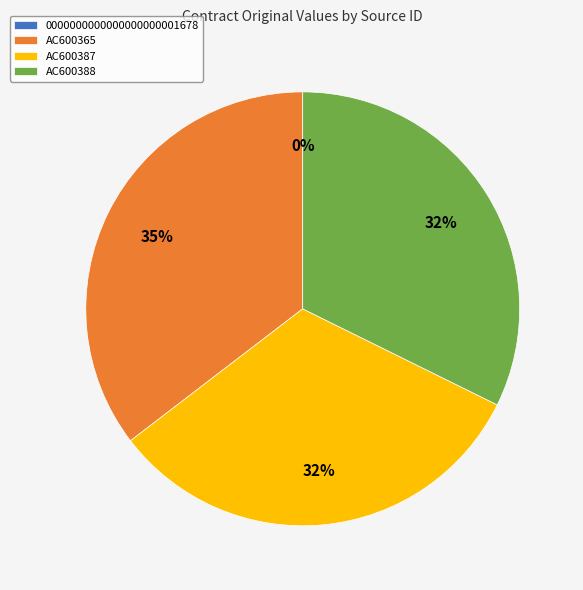

Between AC600388 and AC600365, which is larger?

AC600365